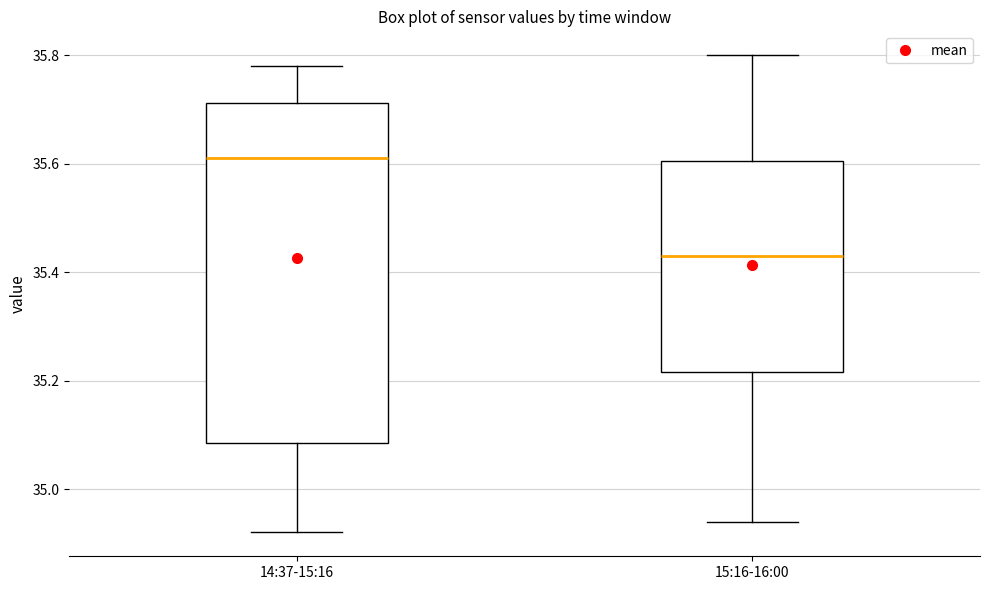

Reading left to right, transcribe this box plot: for each box, give where its median line is, the range the box spans, and where its two whiskers end, as read against the y-axis. The values are not printed on the chart, so give them approximately, as read against the axis.

14:37-15:16: median 35.62, box 35.08 to 35.72, whiskers 34.92 to 35.78
15:16-16:00: median 35.44, box 35.22 to 35.60, whiskers 34.94 to 35.80